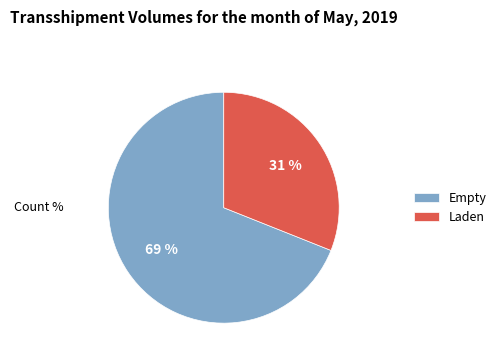

How many slices are in this pie chart?

2